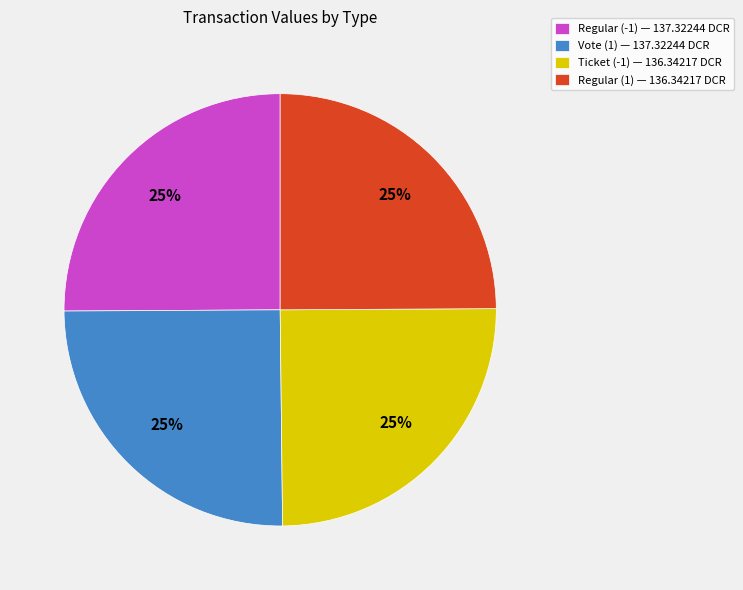

What percentage is the Regular (1) slice, to the nearest percent?

25%